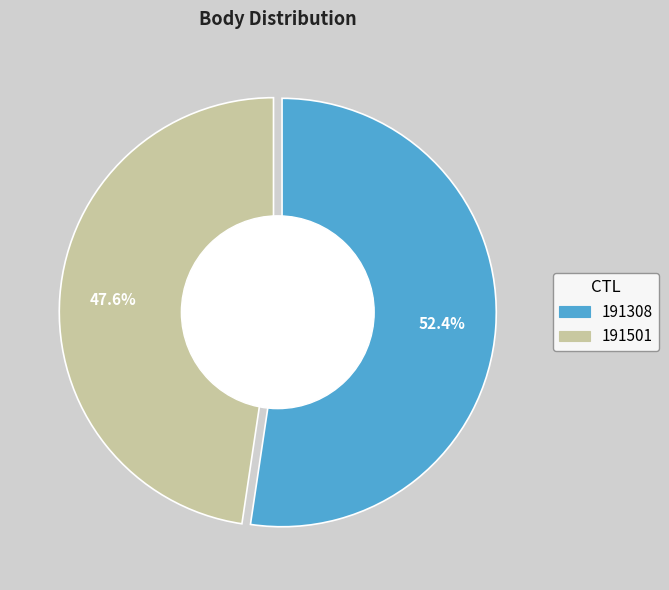

Combined, what portion of the pie is 191501 and 191308?

100.0%